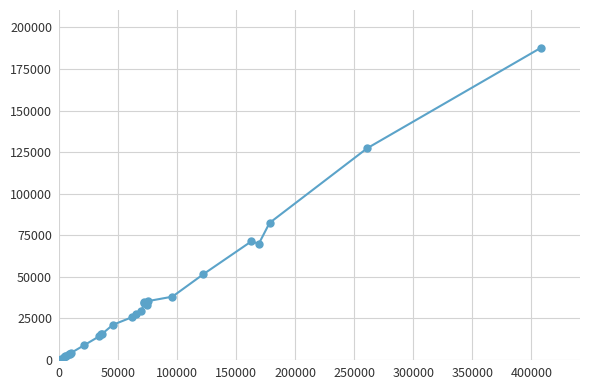

True or false: the data has more than 1 interior local peaks.

True